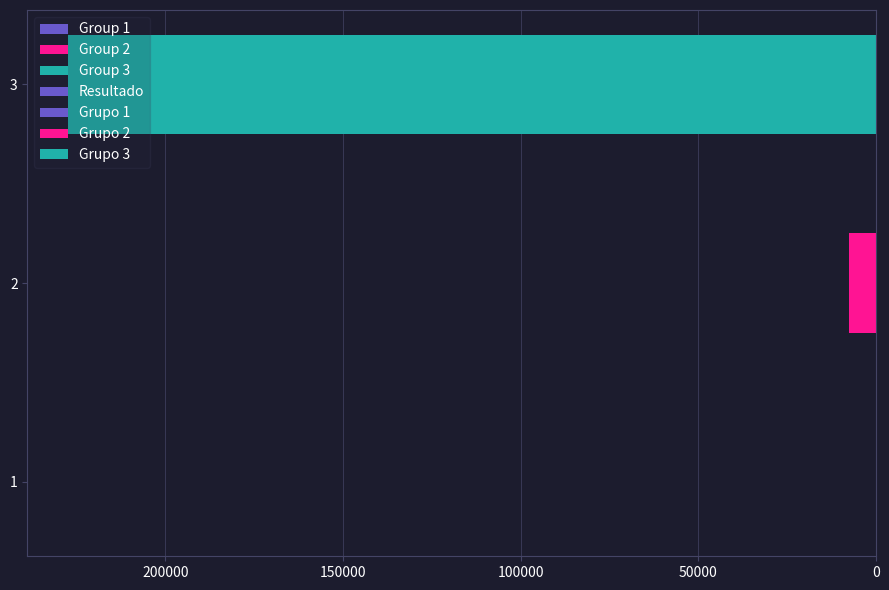

What is the sum of all values?

235190